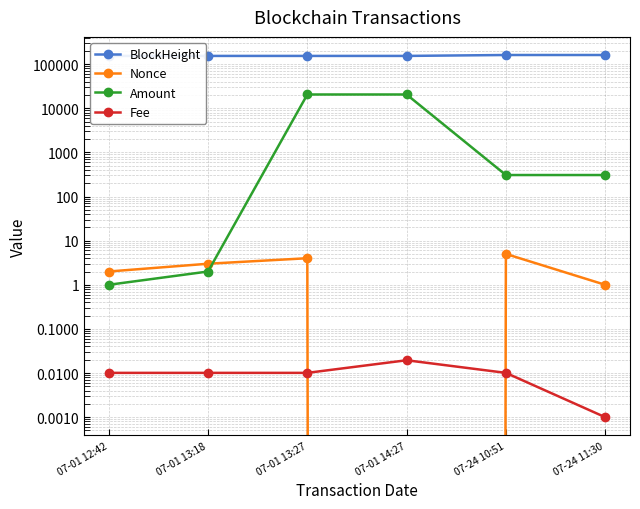

Which series has the largest range (max minus min)?

Amount